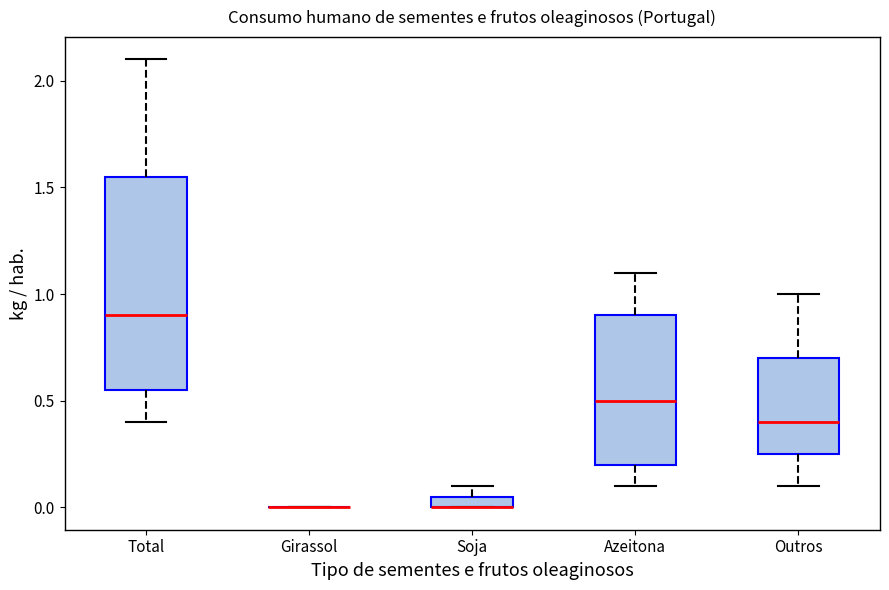

Which box is the tallest, from its lower edge to its upper edge?

Total